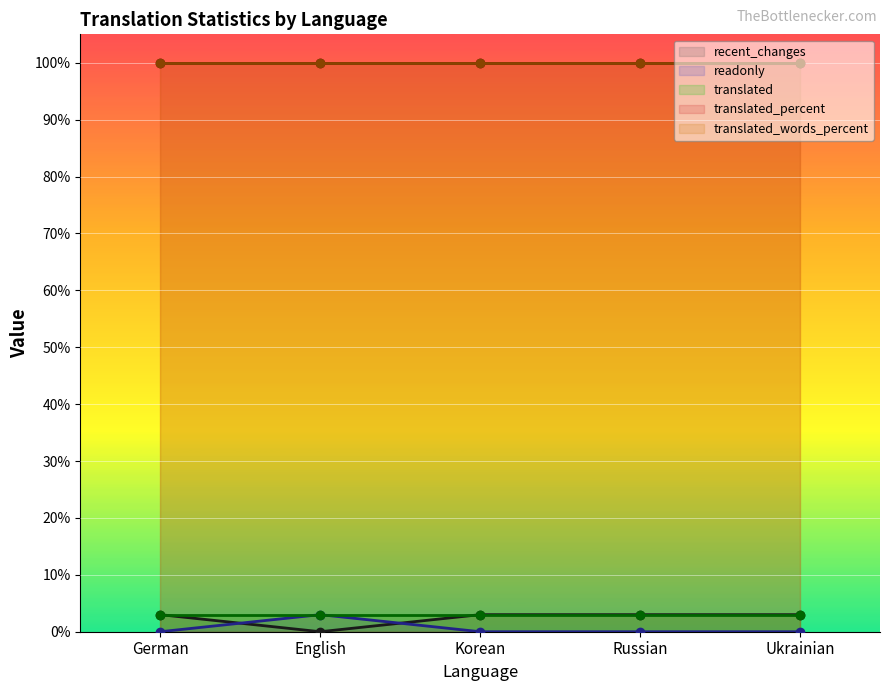

Rank the categories by recent_changes value from highest to lowest.

German, Korean, Russian, Ukrainian, English